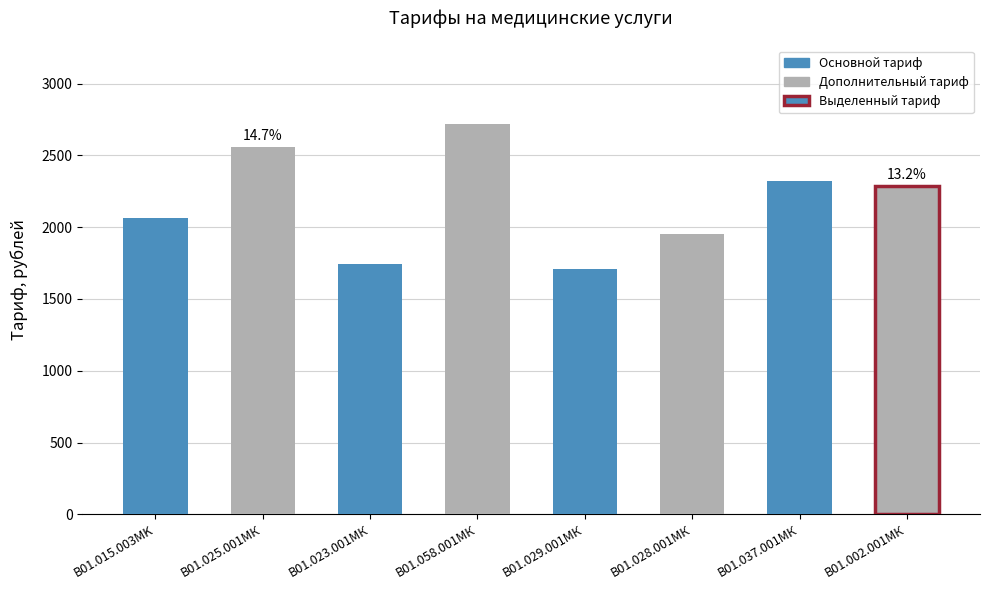

What is the sum of all values?

17356